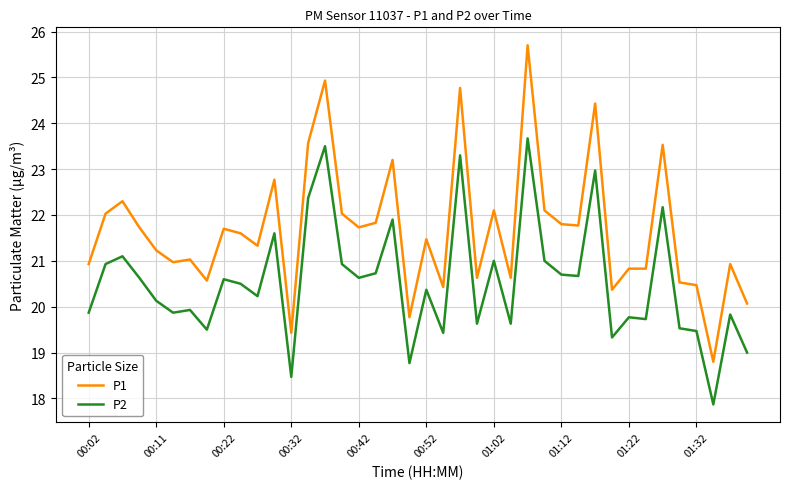

Which series has the widest spread of values?

P1